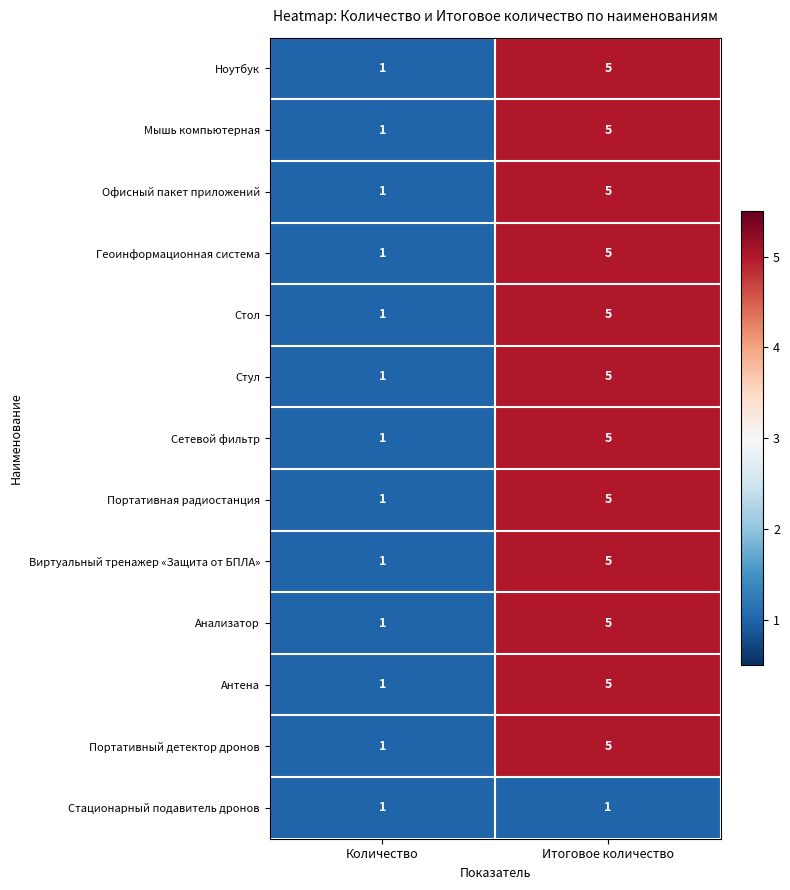

Which label corresponds to the largest value in the chart?

Итоговое количество